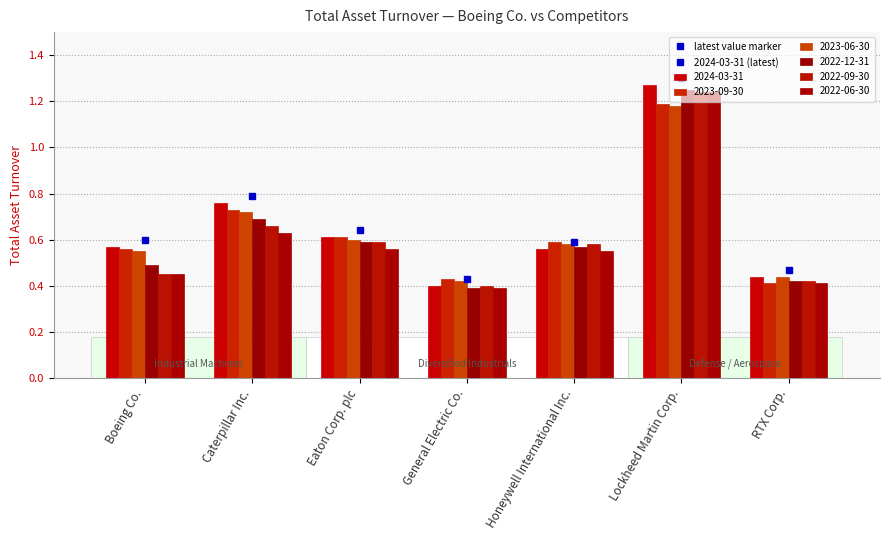

Which series changed the most between Caterpillar Inc. and Eaton Corp. plc?

2024-03-31